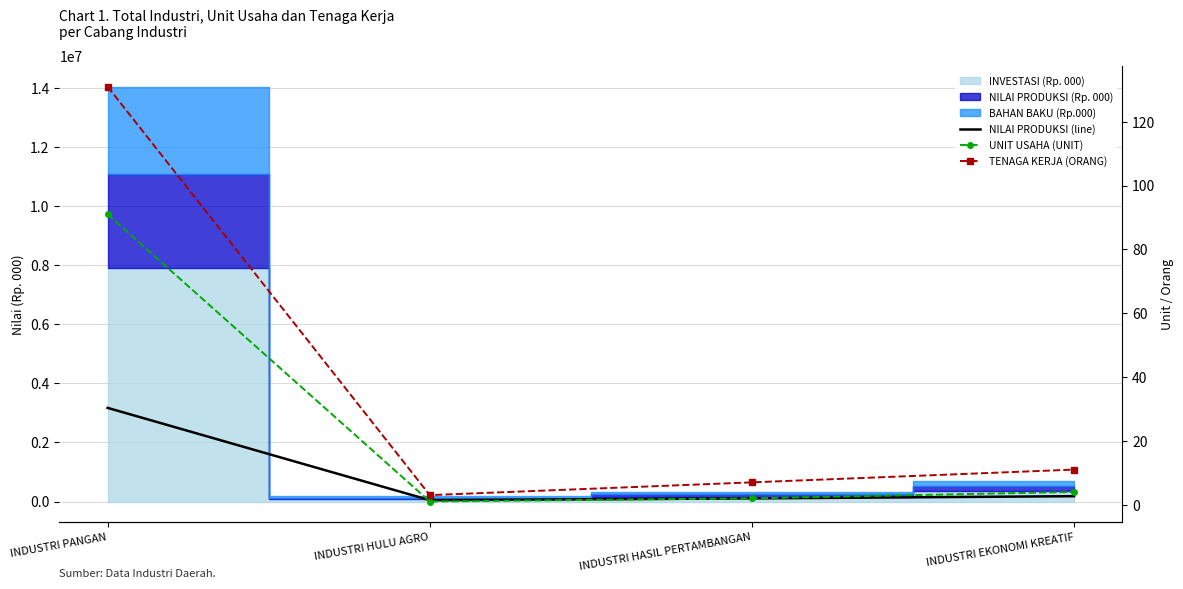

Reading left to right, transcribe all the data shown in this chart.

NILAI PRODUKSI (line): 3170000	45000	105000	180000
UNIT USAHA (UNIT): 91	1	2	4
TENAGA KERJA (ORANG): 131	3	7	11